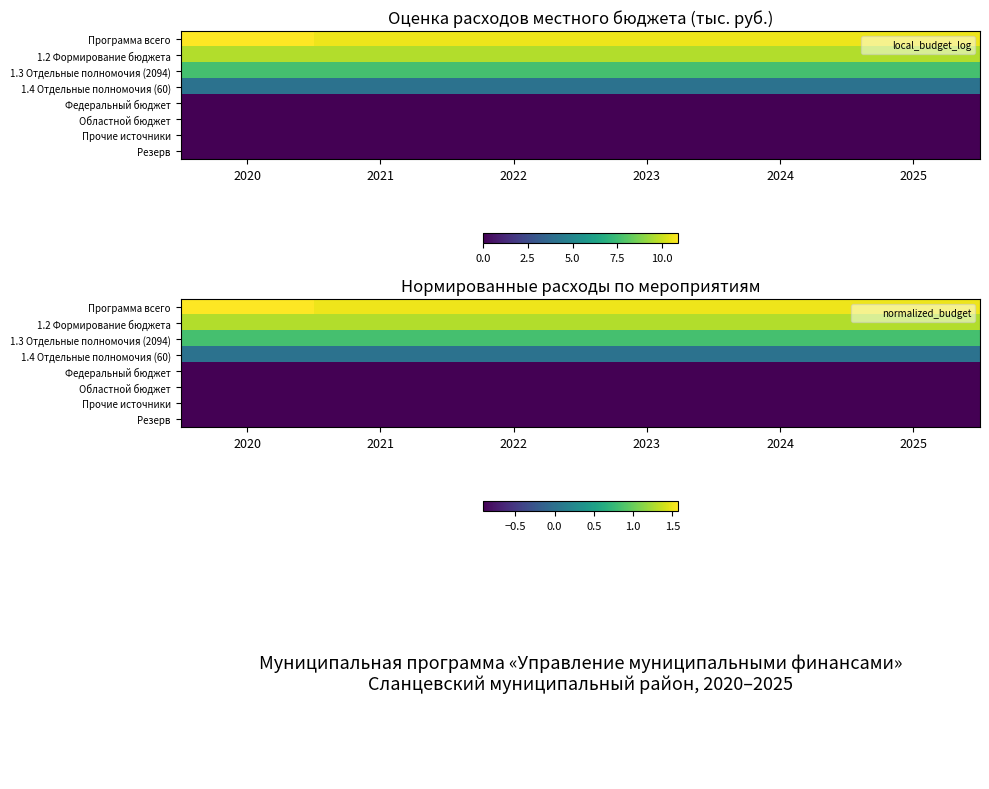

What is the sum of all Резерв values?

-5.5